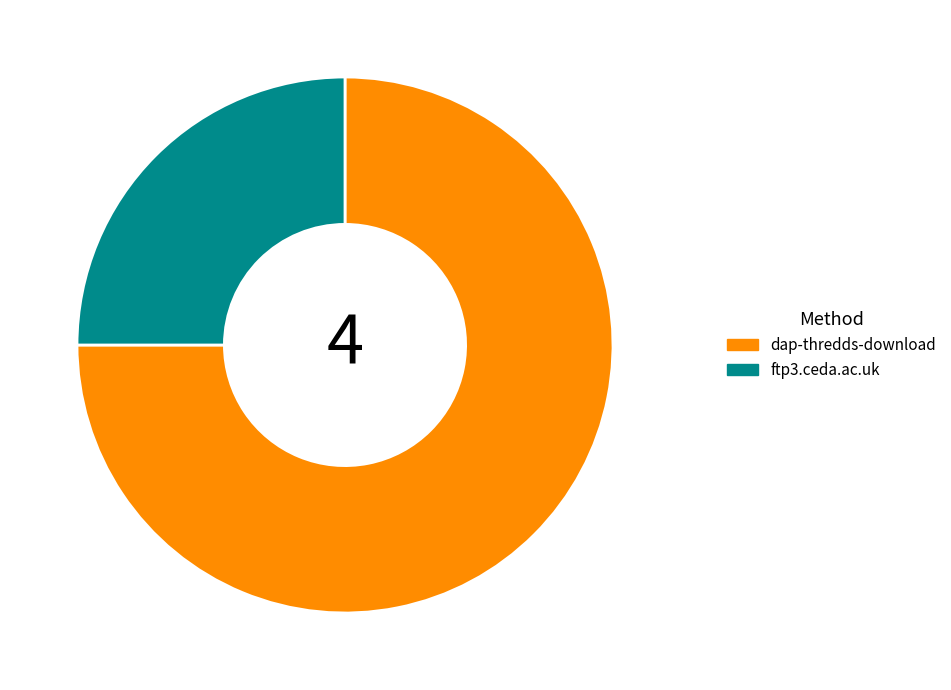

Between dap-thredds-download and ftp3.ceda.ac.uk, which is larger?

dap-thredds-download